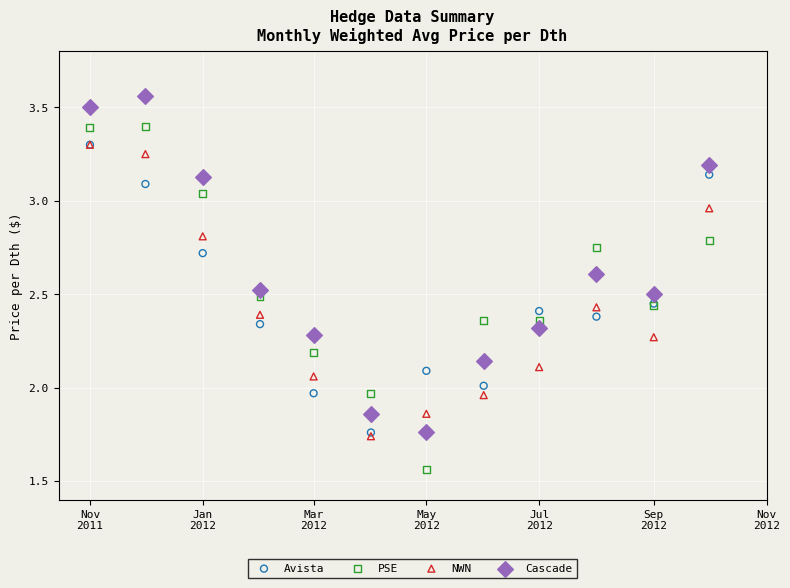

Which series contains the lowest Y value?

PSE